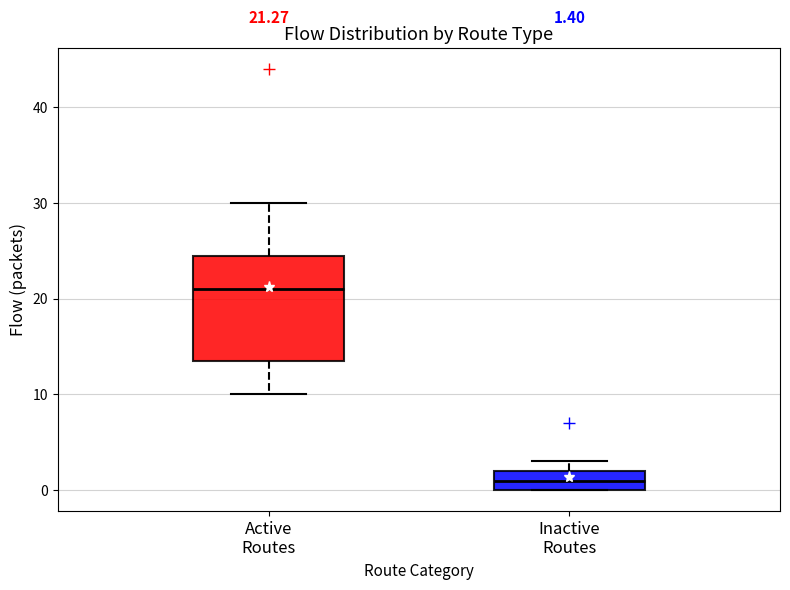

Which box has the highest median line?

Active Routes